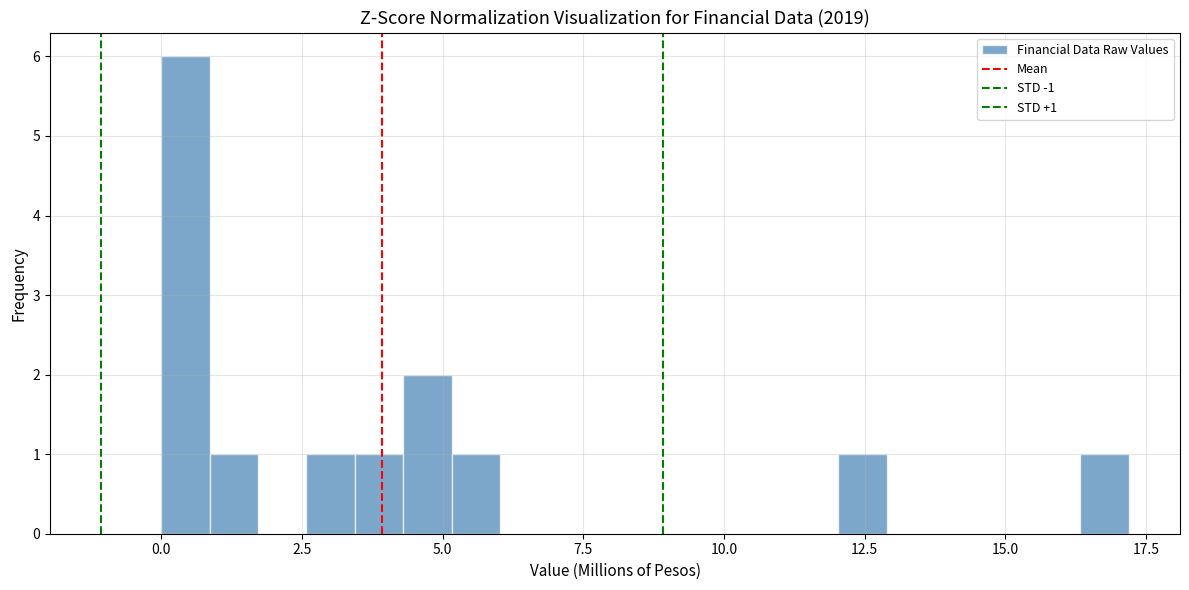

Read against the x-axis, roughly where is the centre of the tallest bar?

0.5